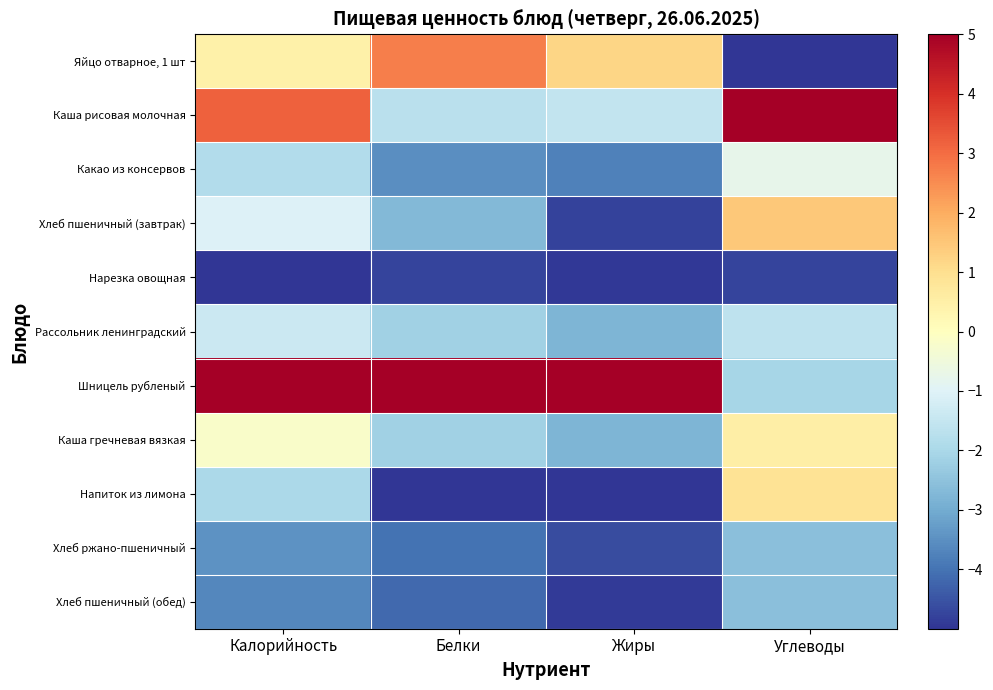

At how many categories does at least one series exceed 4?

4